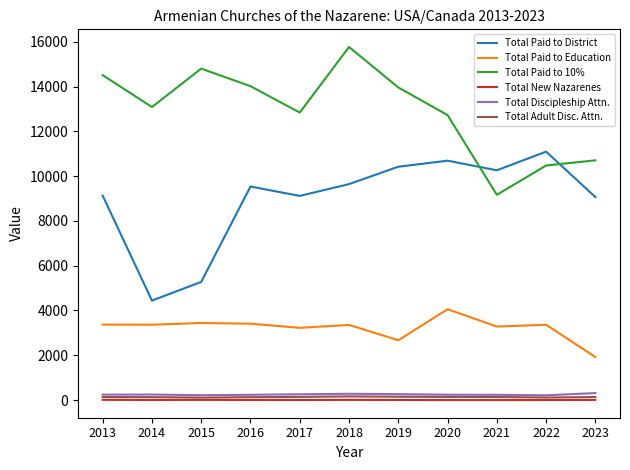

At which label does Total Paid to Education first exceed 3362?

2013